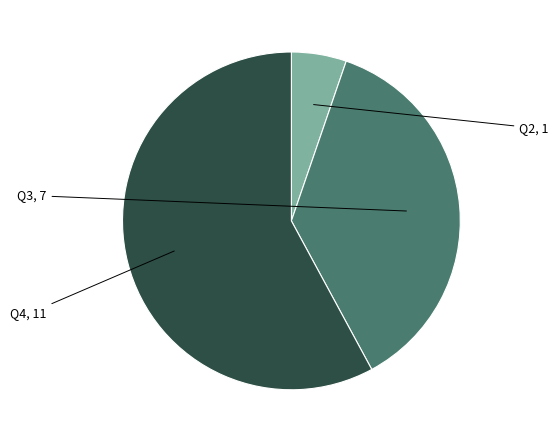

Is there any slice that represents more than half of the pie?

Yes